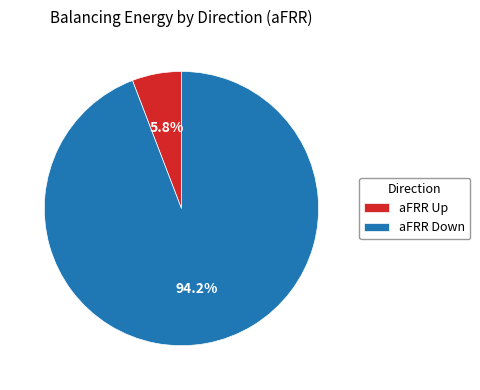

What is the largest slice in the pie chart?

aFRR Down